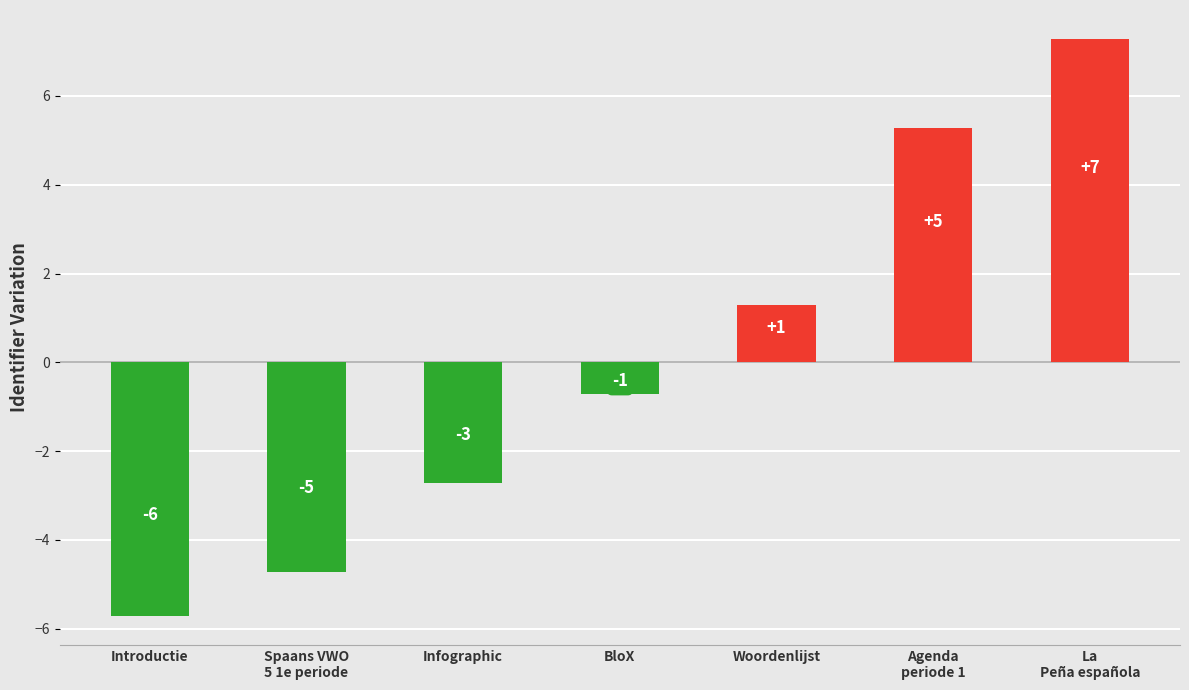

How many bars are there in total?

7